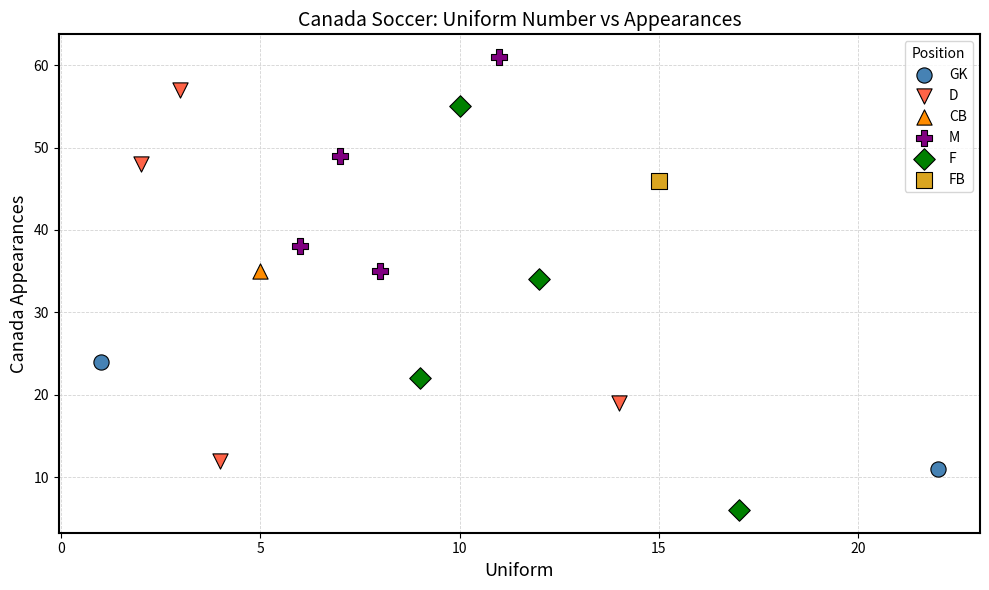

What are all the series names shown in the legend?

GK, D, CB, M, F, FB